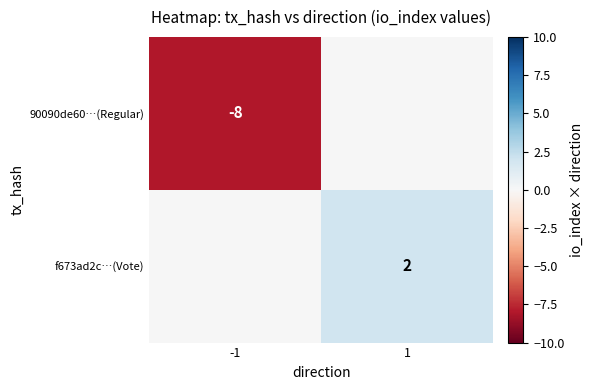

True or false: f673ad2c…(Vote) has a value of 2 at 1.

True